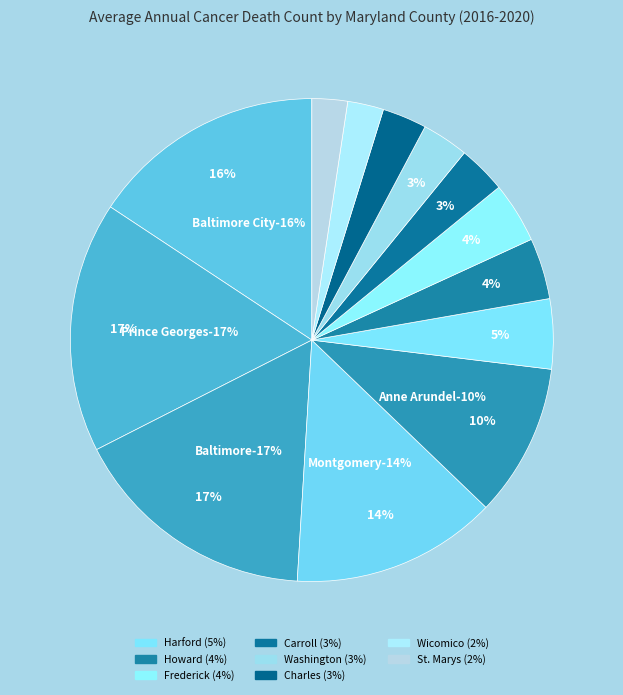

The St. Marys County slice represents 2% of the pie. True or false?

True